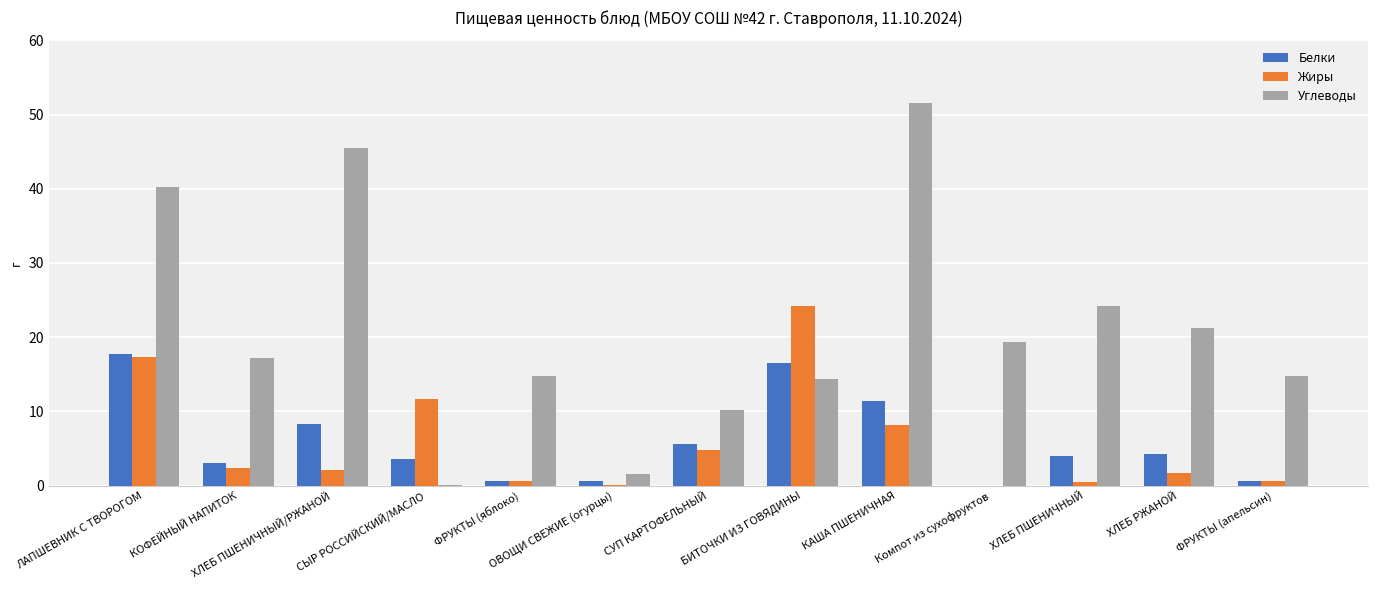

At which category is the sum across all series the highest?

ЛАПШЕВНИК С ТВОРОГОМ